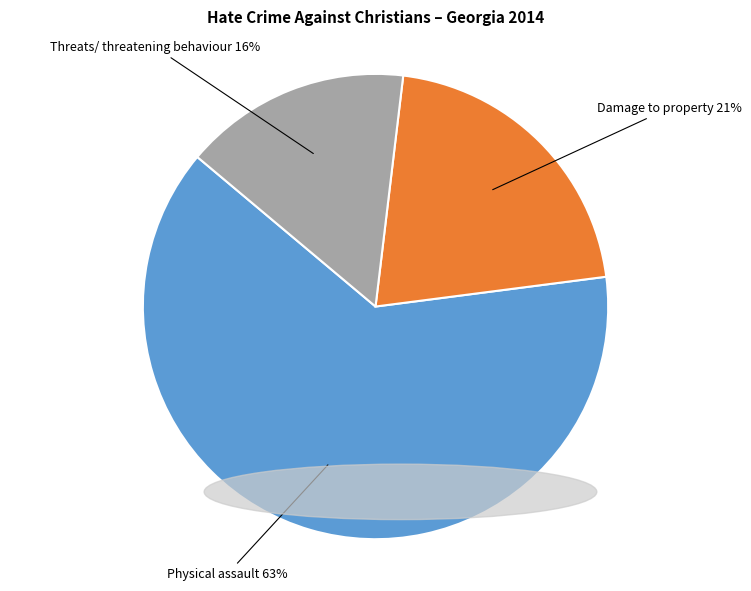

How many segments does this pie chart have?

3